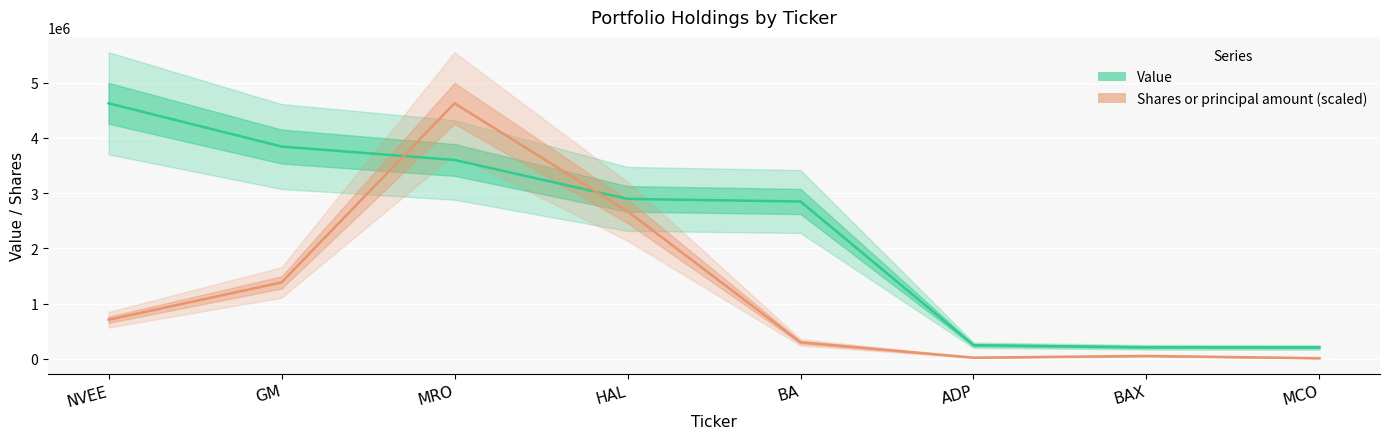

What is the sum of all Value values?

18474000.0